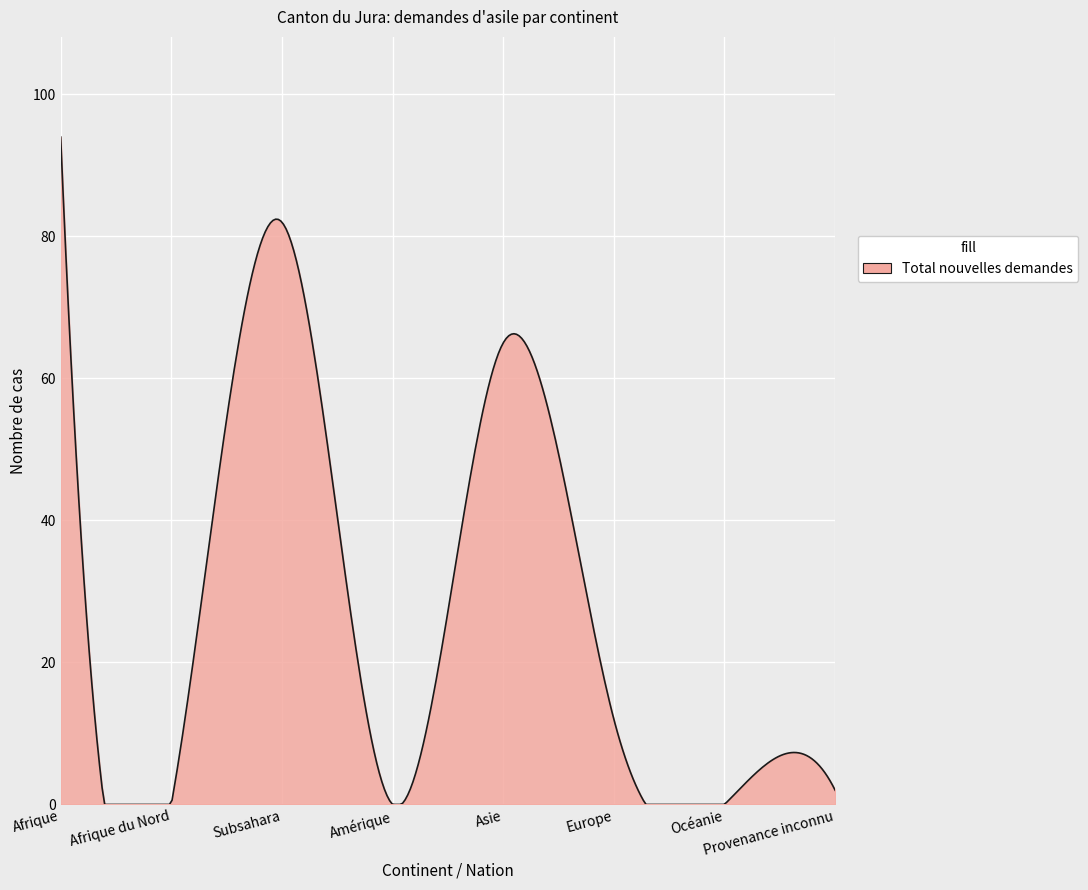

What is the maximum value shown in the chart?

94.0